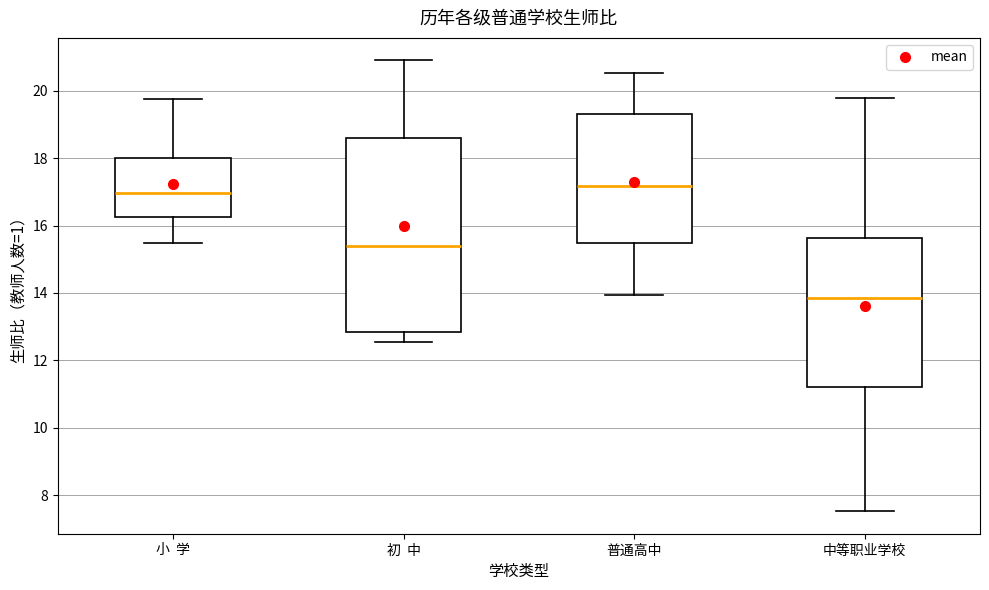

Reading left to right, transcribe this box plot: for each box, give where its median line is, the range the box spans, and where its two whiskers end, as read against the y-axis. The values are not printed on the chart, so give them approximately, as read against the axis.

小 学: median 17.0, box 16.2 to 18.0, whiskers 15.4 to 19.8
初 中: median 15.4, box 12.8 to 18.6, whiskers 12.6 to 21.0
普通高中: median 17.2, box 15.4 to 19.4, whiskers 14.0 to 20.6
中等职业学校: median 13.8, box 11.2 to 15.6, whiskers 7.6 to 19.8